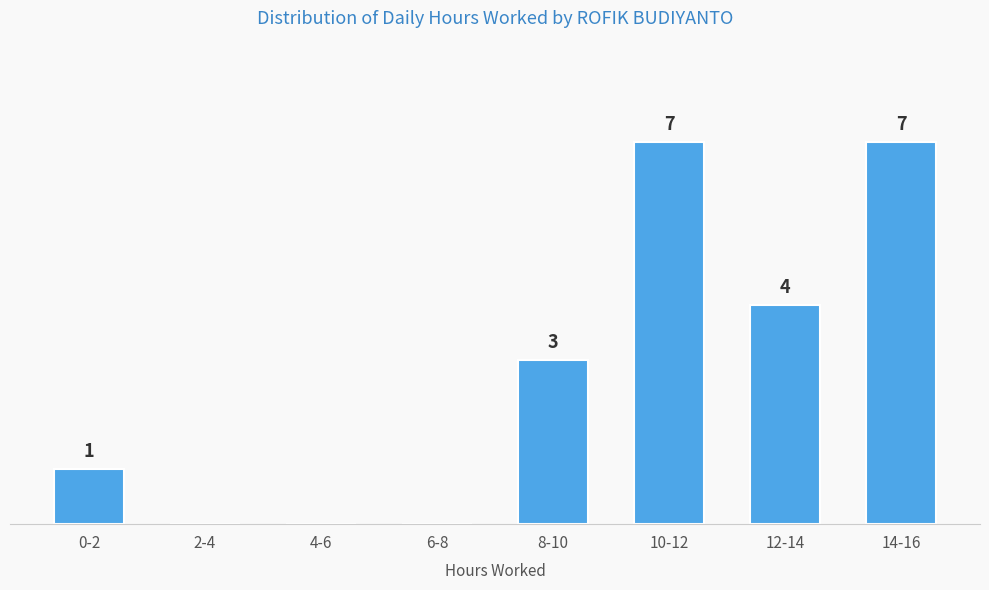

Which has a higher value, 14-16 or 6-8?

14-16